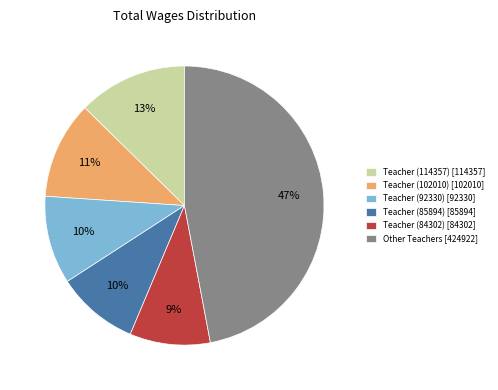

Count the number of slices in the pie.

6